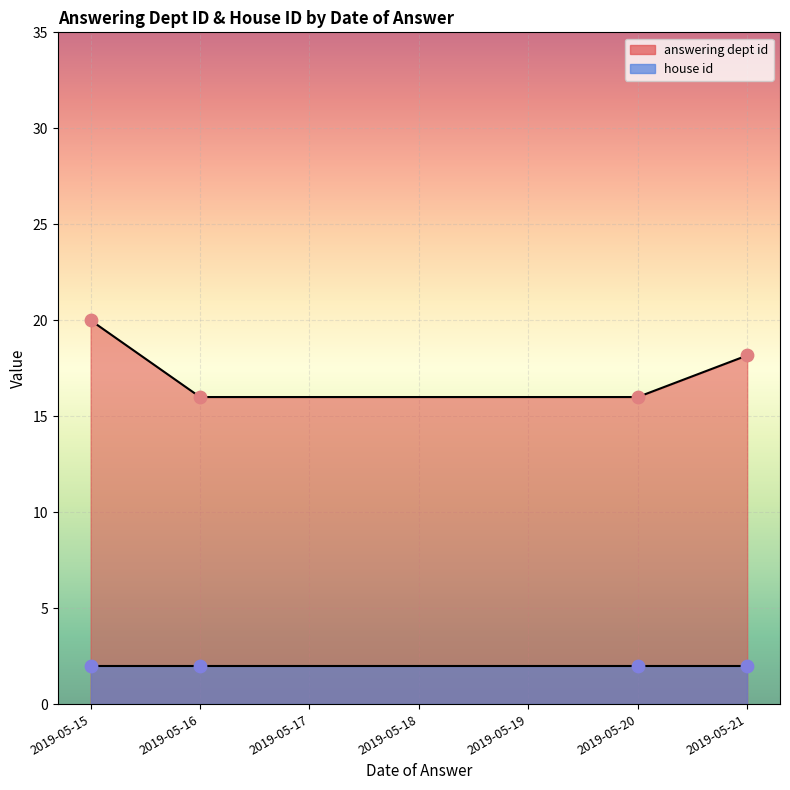

Which series contains the highest Y value?

answering dept id